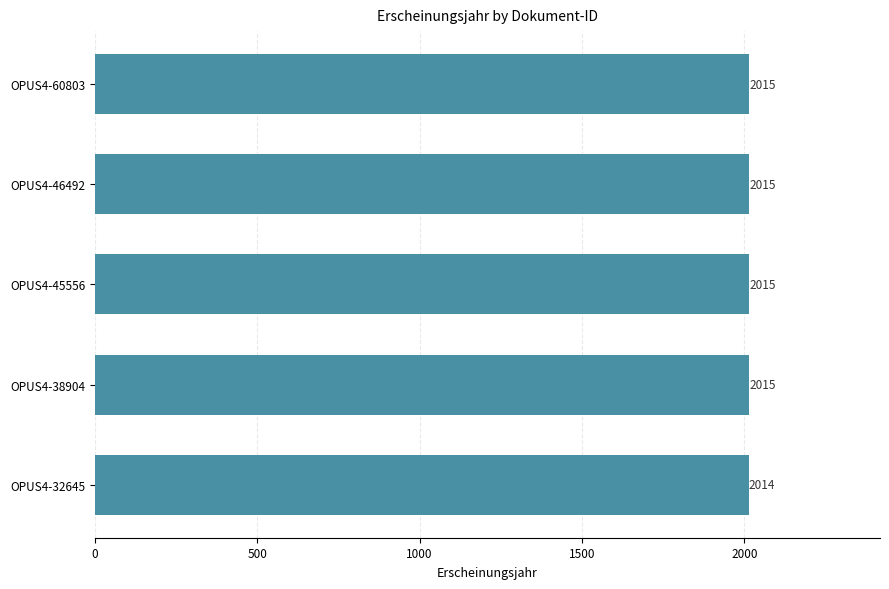

What is the difference between the maximum and minimum values?

1